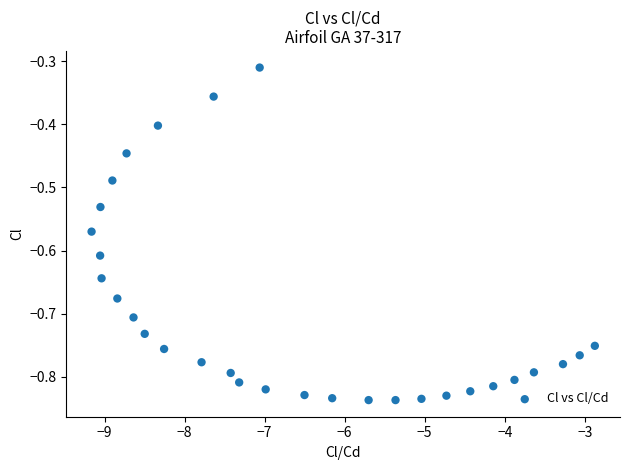

What is the range of Y values (max minus min)?

0.5